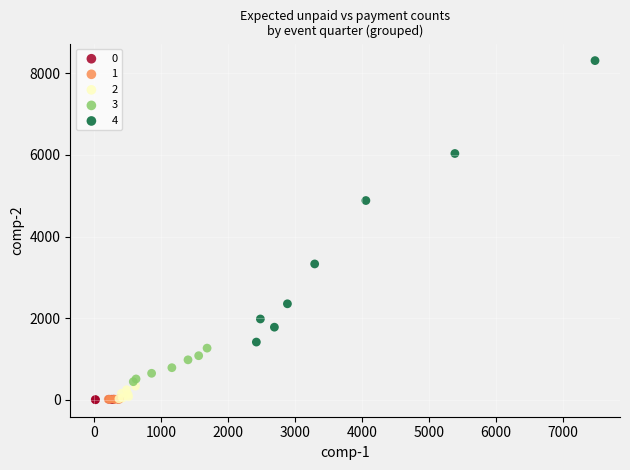

Which series has the largest Y range (max minus min)?

4